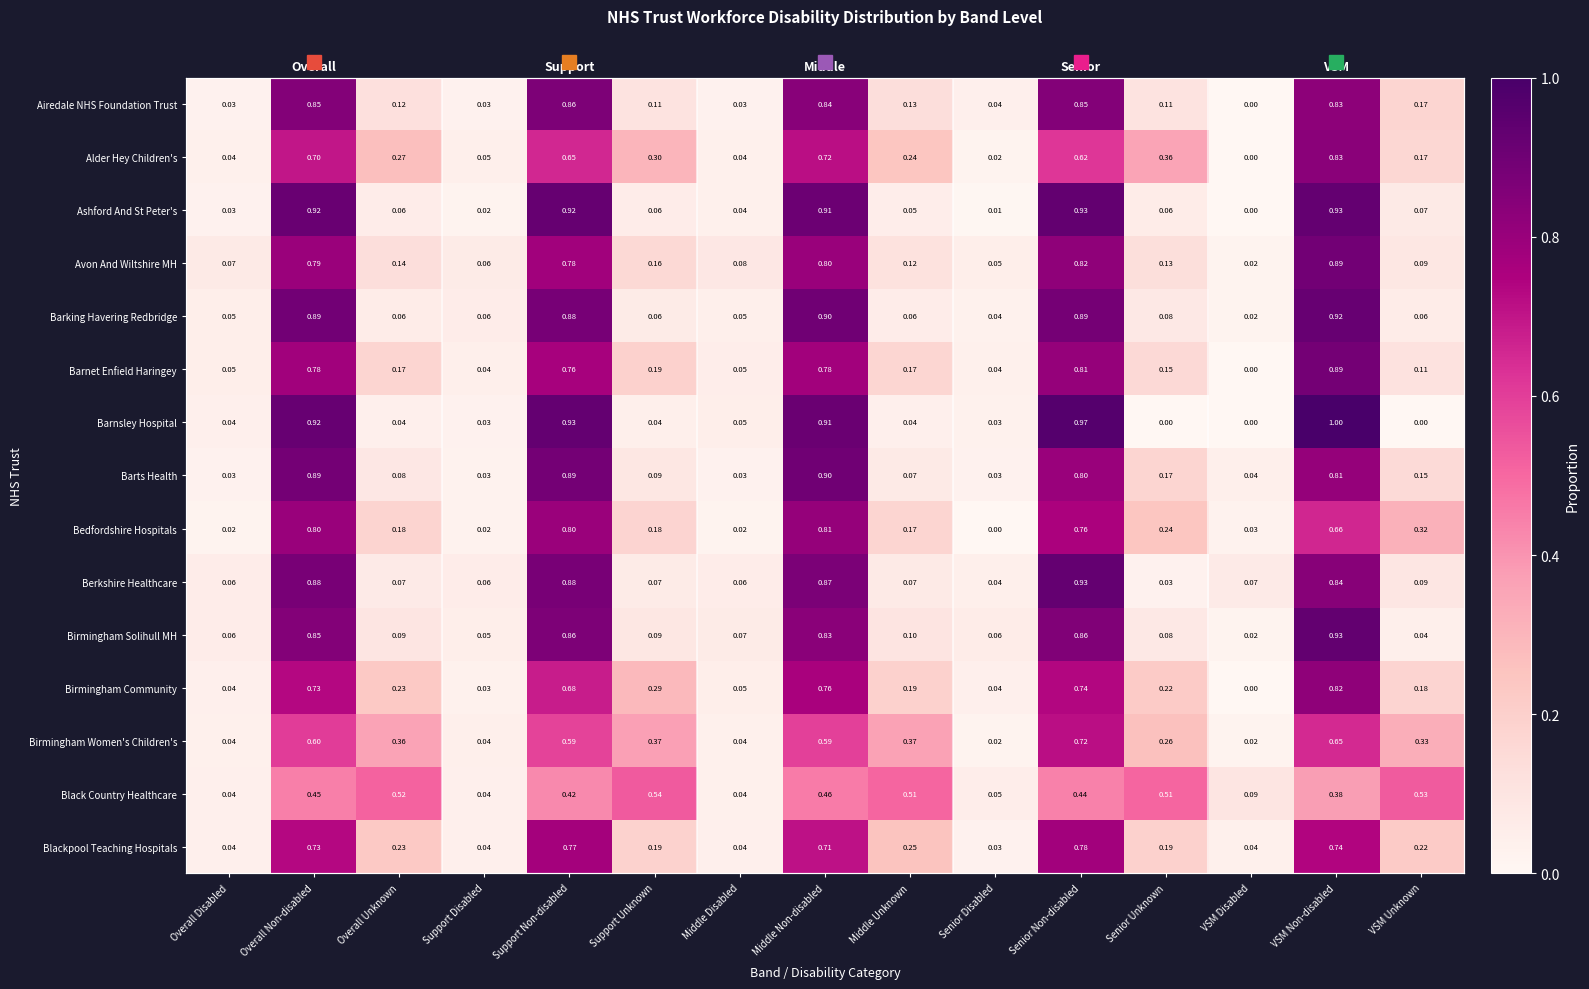

At which category is the sum across all series the highest?

VSM Non-disabled